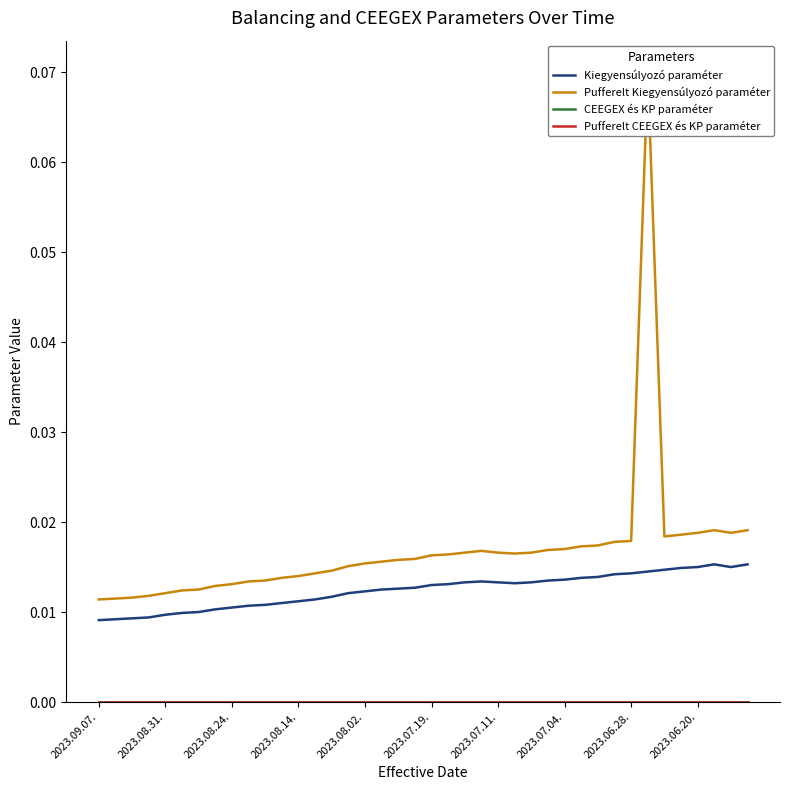

True or false: Pufferelt Kiegyensúlyozó paraméter and Pufferelt CEEGEX és KP paraméter cross at least once.

False